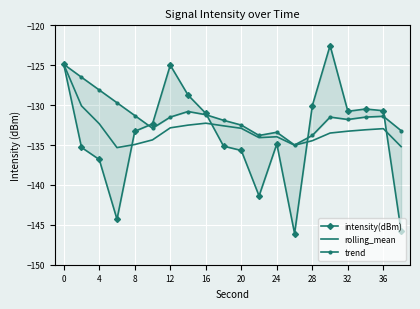

Is it true that rolling_mean equals -133.3 at 32?

True